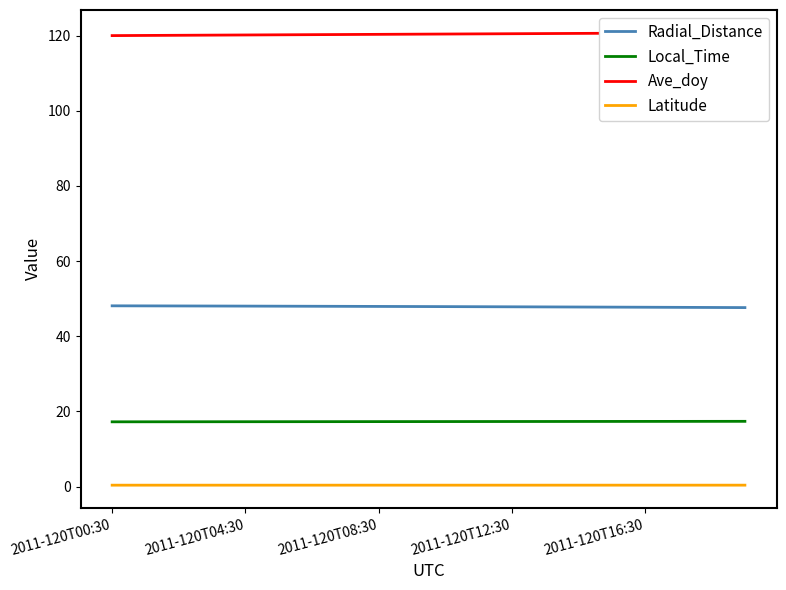

What is the greatest value displayed?

120.8